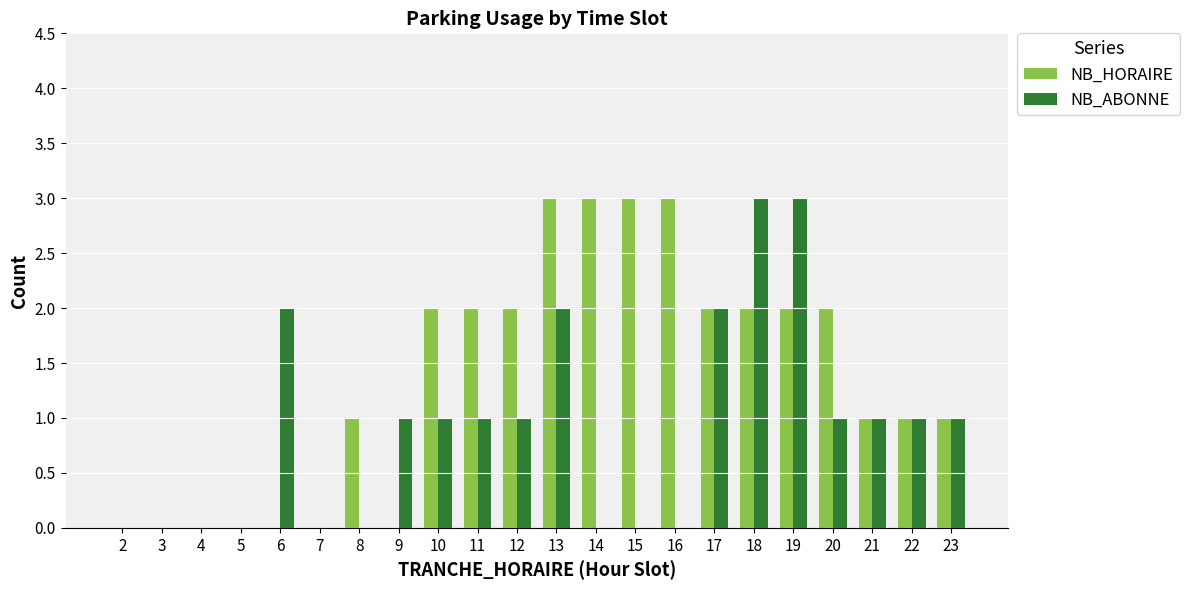

How many NB_ABONNE values are between 0 and 1?

17